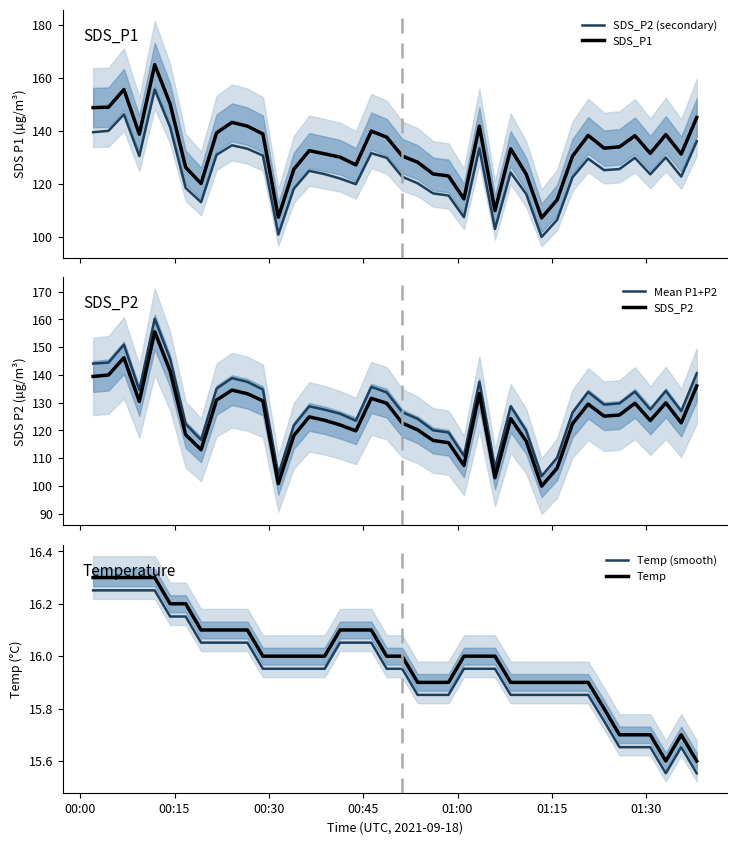

True or false: SDS_P1 and SDS_P2 (secondary) cross at least once.

False